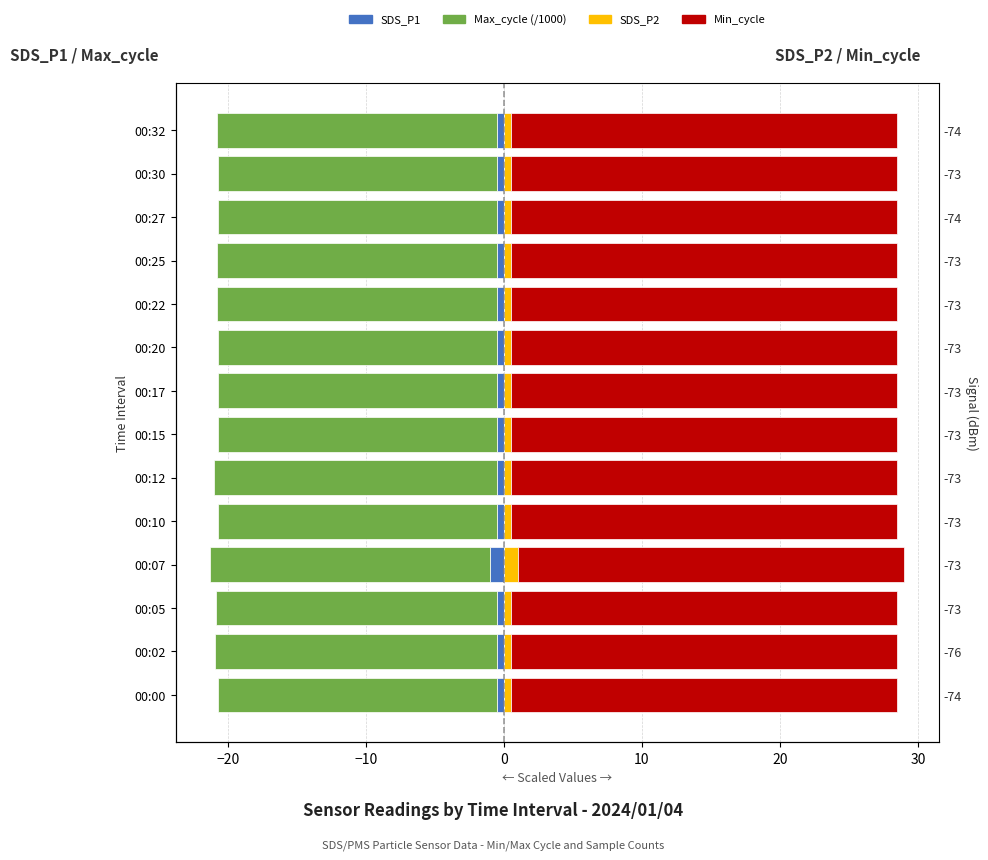

Is it true that SDS_P2 equals 0.5 at 00:22?

True